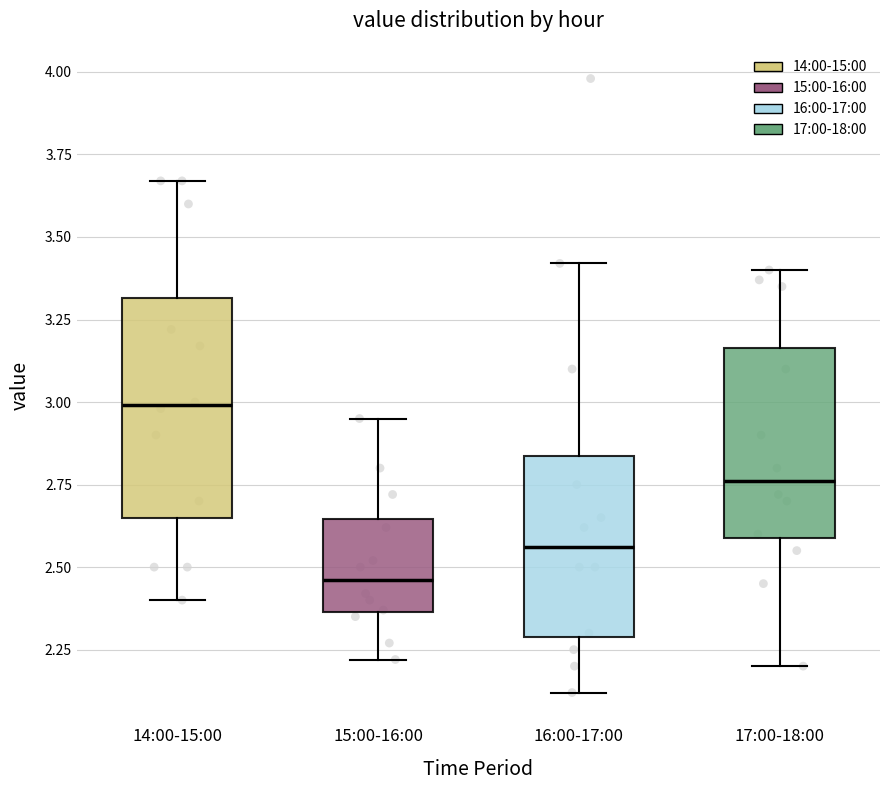

Which box's median line is the highest?

14:00-15:00